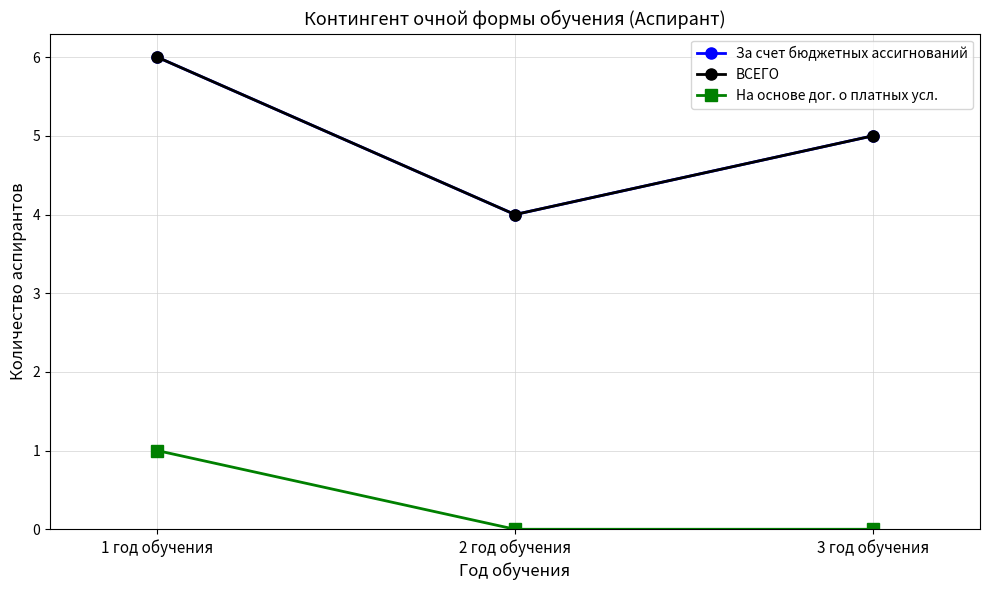

What is the difference between the За счет бюджетных ассигнований values at 2 год обучения and 3 год обучения?

1